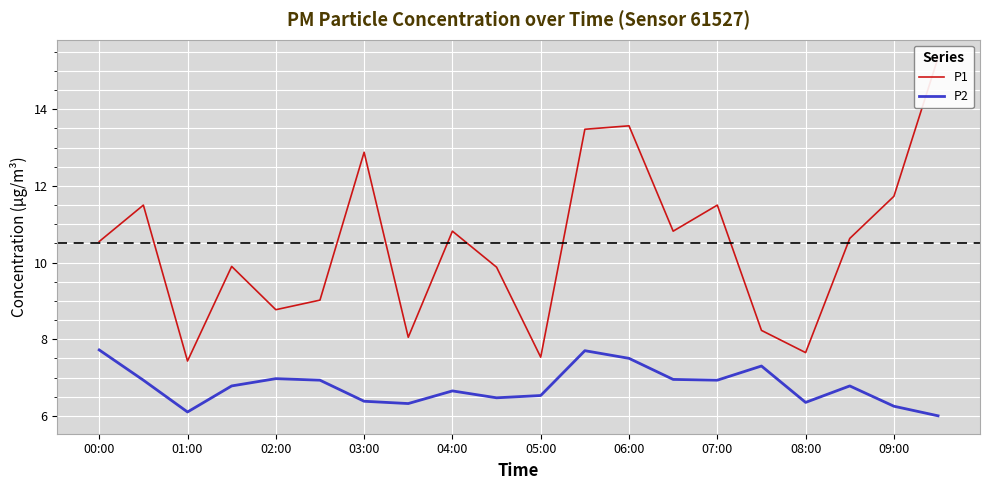

What is the minimum value for P2?

6.0